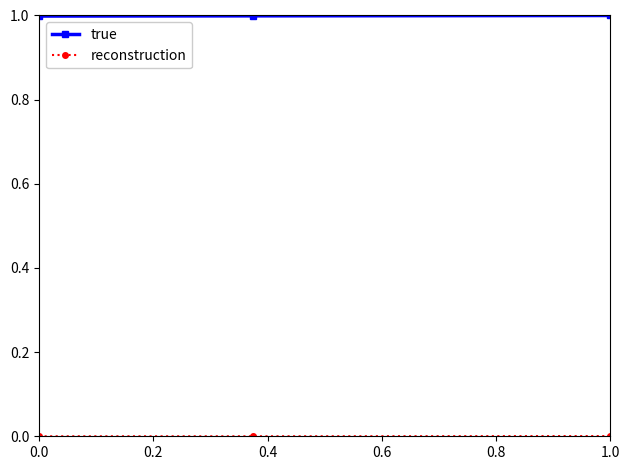

What is the value of the true point at the 3rd from the left?

1.0